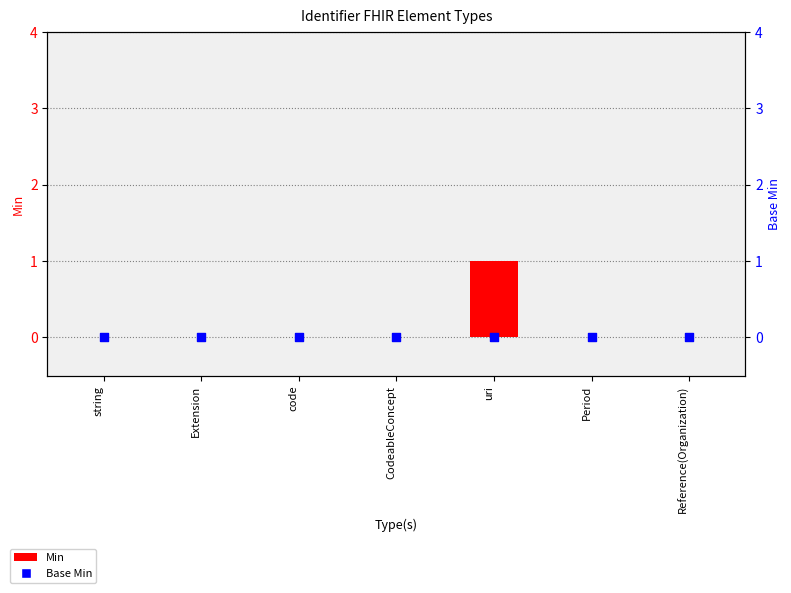

Which series has the largest Y range (max minus min)?

Min